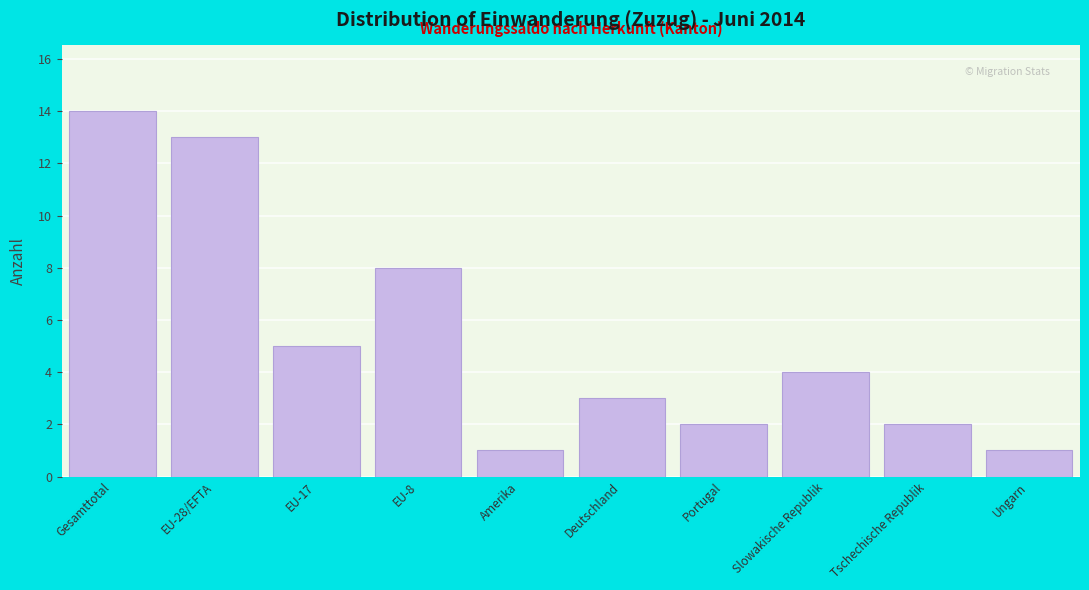

Reading right to left, extract all data points from this chart.

1	2	4	2	3	1	8	5	13	14